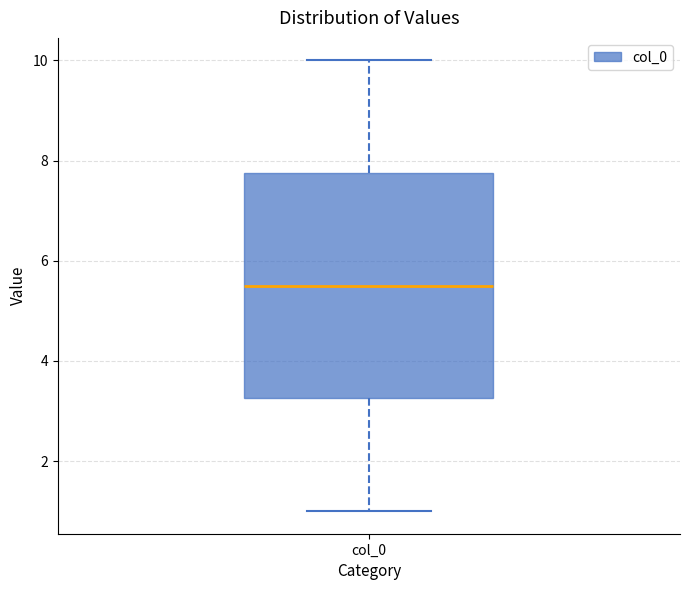

Where is the upper edge of the box for col_0 on the y-axis? The values are not printed on the chart, so give them approximately, as read against the axis.

7.8